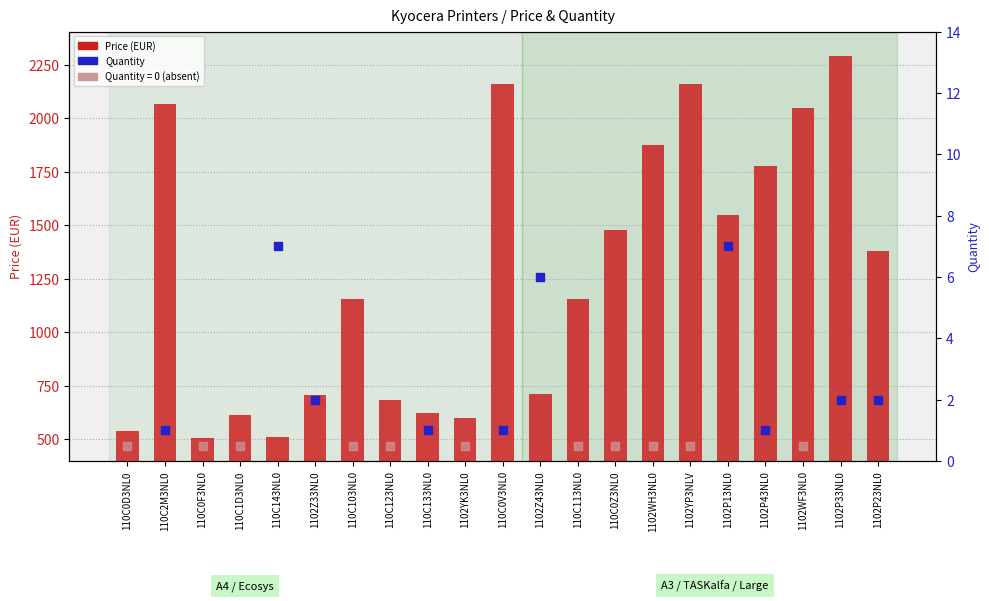

What is the change in value from 110C0Z3NL0 to 1102WF3NL0?

+570.8